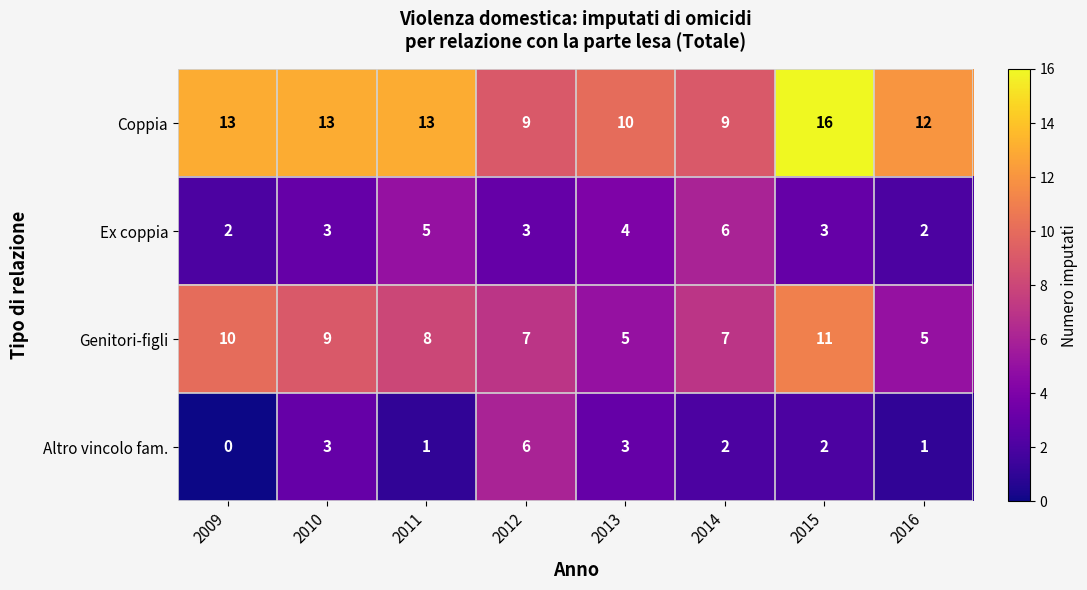

The value of Coppia at 2009 is 13. True or false?

True